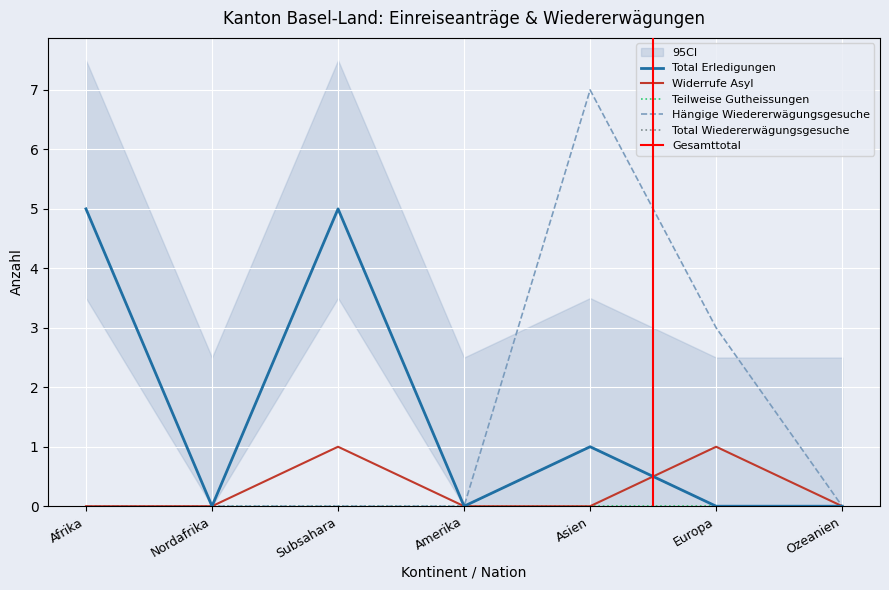

At how many categories does at least one series exceed 1?

4